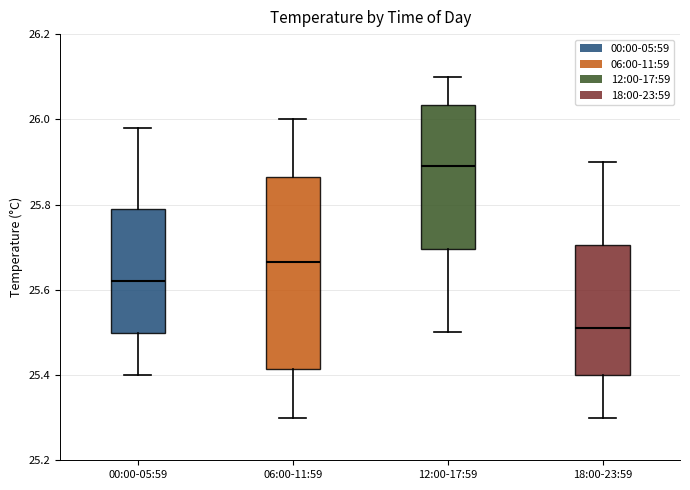

Reading left to right, transcribe this box plot: for each box, give where its median line is, the range the box spans, and where its two whiskers end, as read against the y-axis. The values are not printed on the chart, so give them approximately, as read against the axis.

00:00-05:59: median 25.62, box 25.50 to 25.80, whiskers 25.40 to 25.98
06:00-11:59: median 25.66, box 25.42 to 25.86, whiskers 25.30 to 26.00
12:00-17:59: median 25.90, box 25.70 to 26.04, whiskers 25.50 to 26.10
18:00-23:59: median 25.52, box 25.40 to 25.70, whiskers 25.30 to 25.90